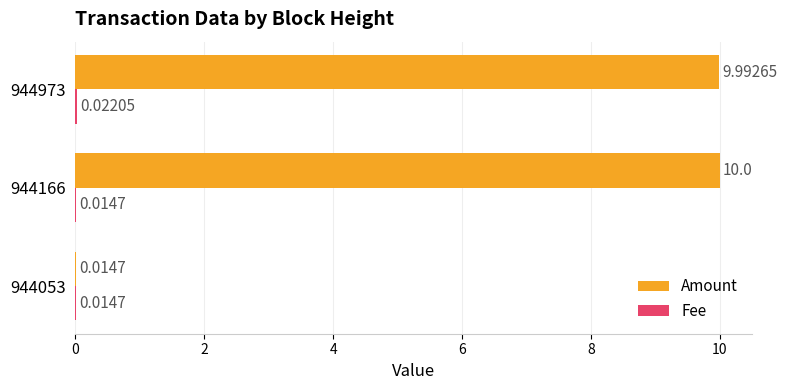

Which series has the largest total across all categories?

Amount